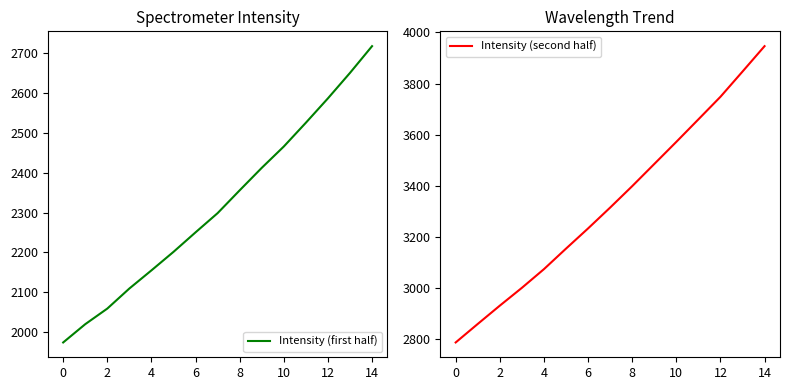

Does the chart display data point markers on the line(s)?

No